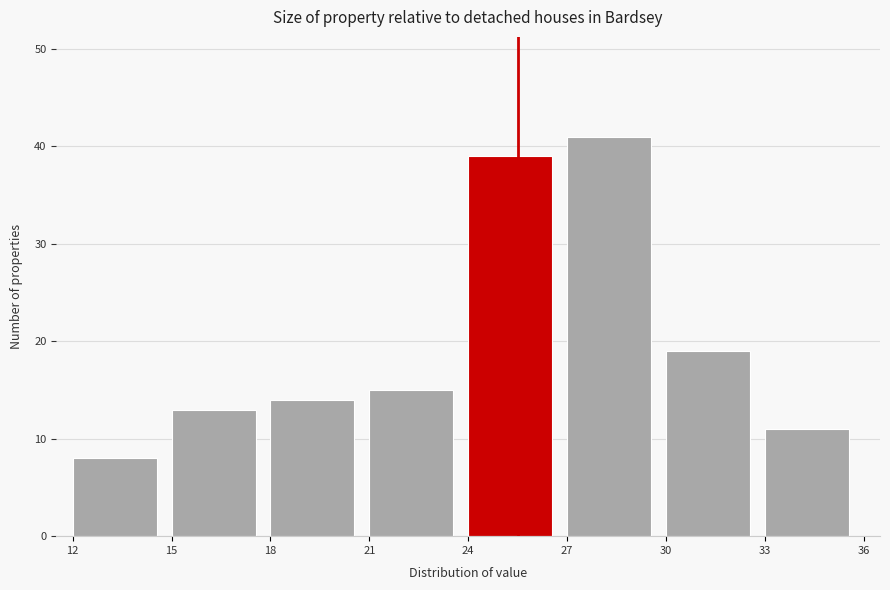

Reading left to right, transcribe this chart: for each bar, give the range it covers on the x-axis and its height. The values are not printed on the chart, so give them approximately, as read against the axis.

12 to 15: 8
15 to 18: 13
18 to 21: 14
21 to 24: 15
24 to 27: 39
27 to 30: 41
30 to 33: 19
33 to 36: 11